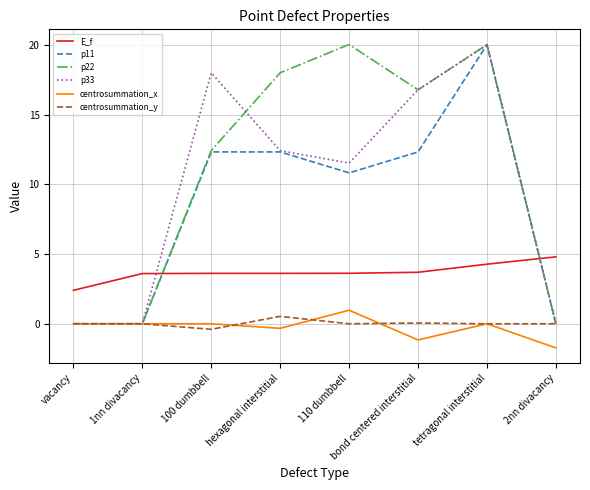

True or false: p11 and E_f intersect in this chart.

True